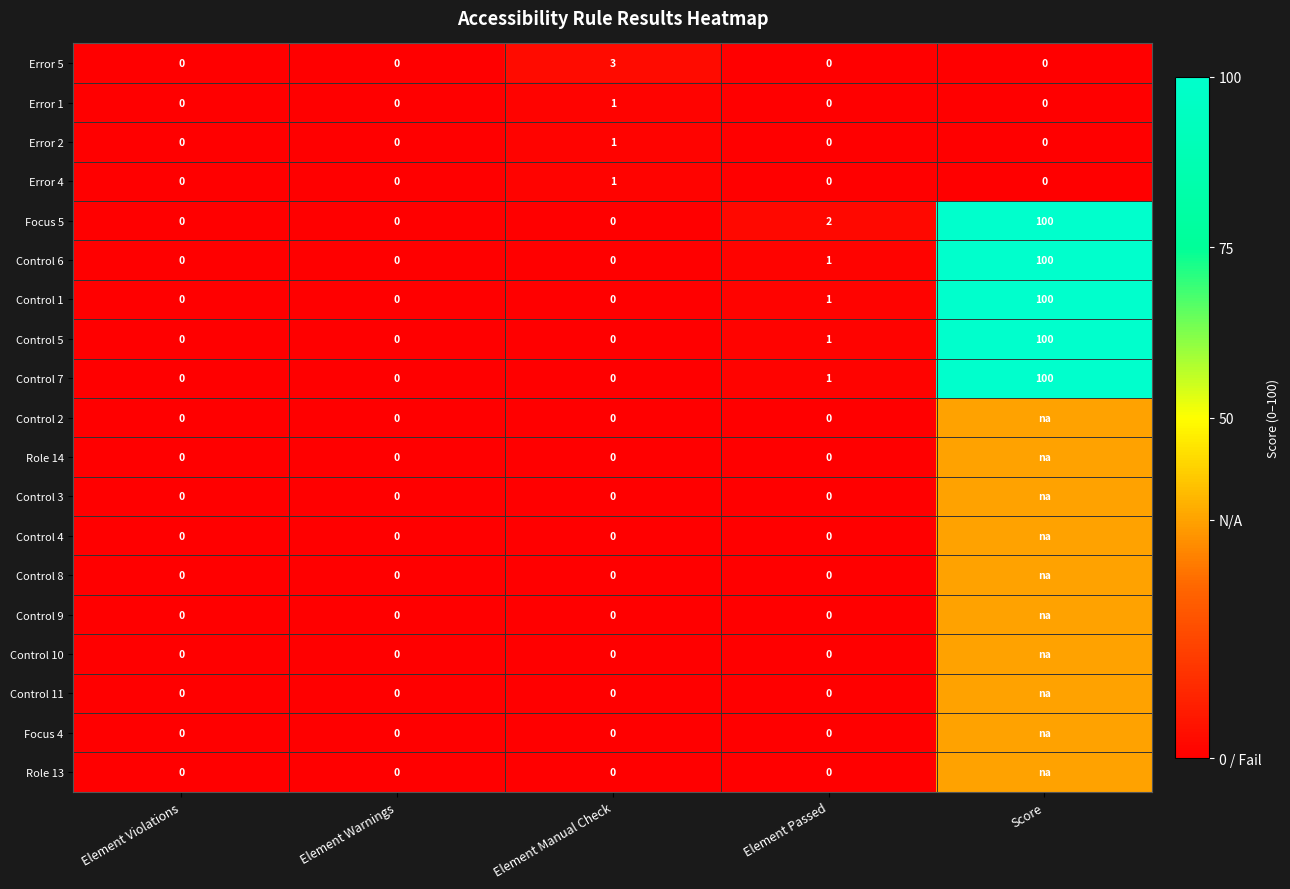

At which label is Control 5 closest to 50?

Element Passed